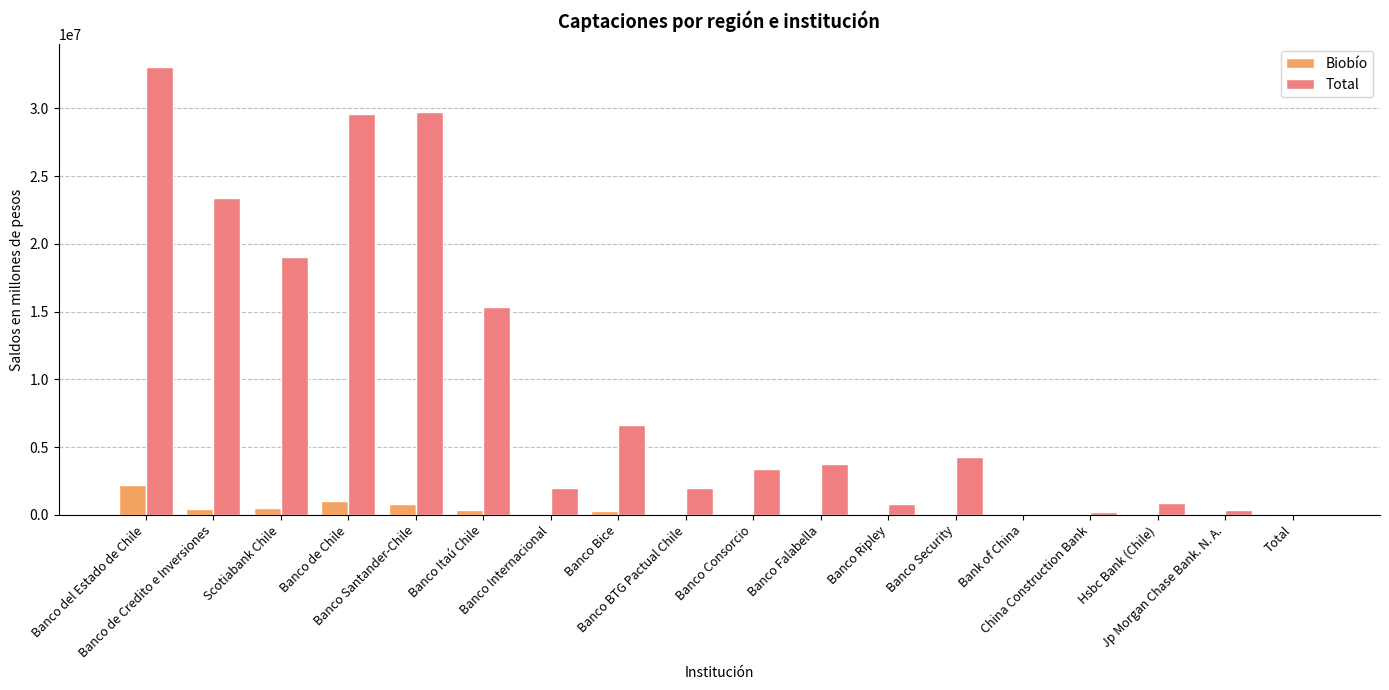

True or false: Total has a value of 1725198.9 at Banco Security.

False